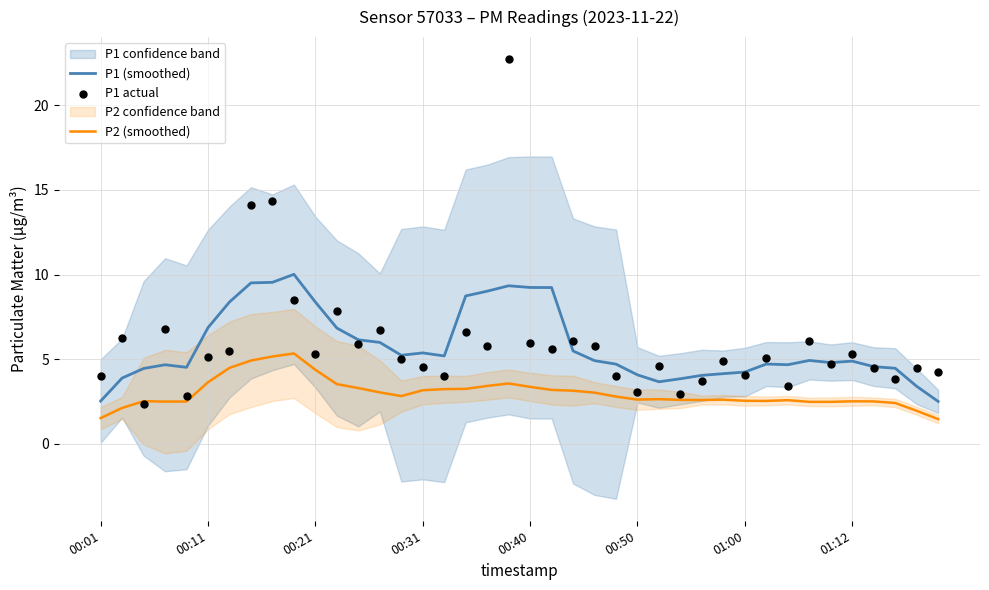

What is the maximum value for P1 (smoothed)?

10.0